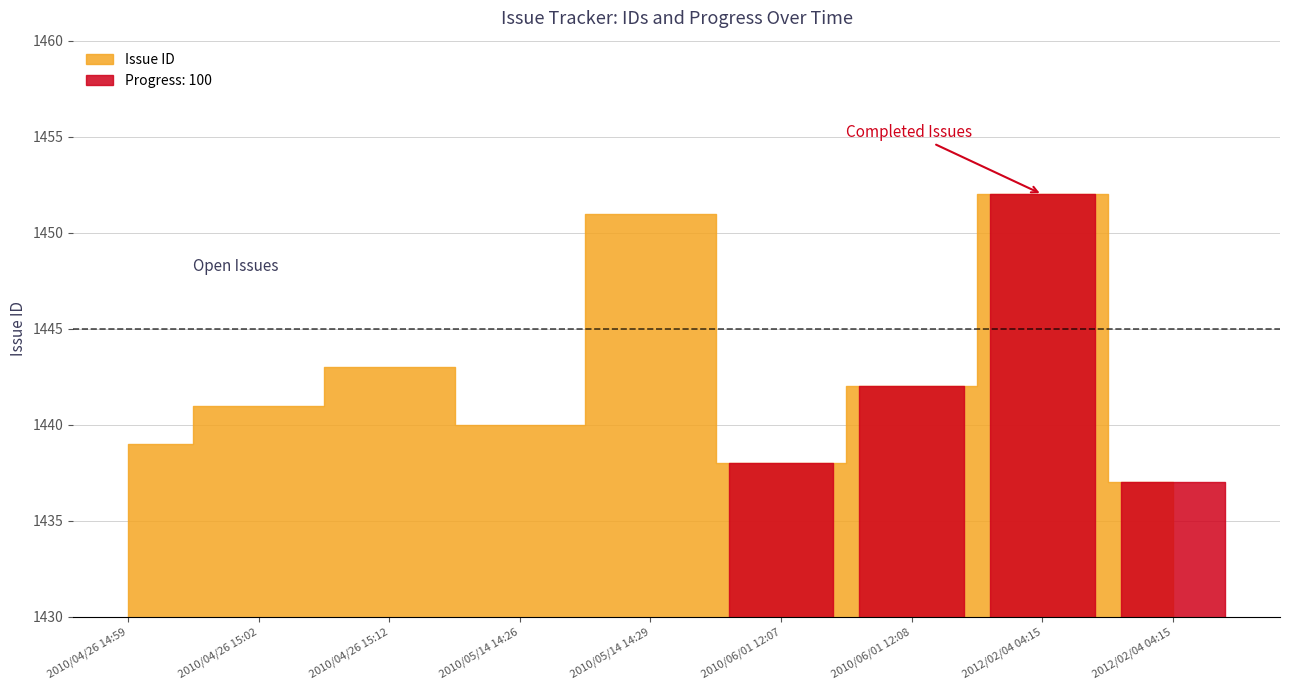

The Progress series shows 100 at 2010/06/01 12:07. True or false?

True